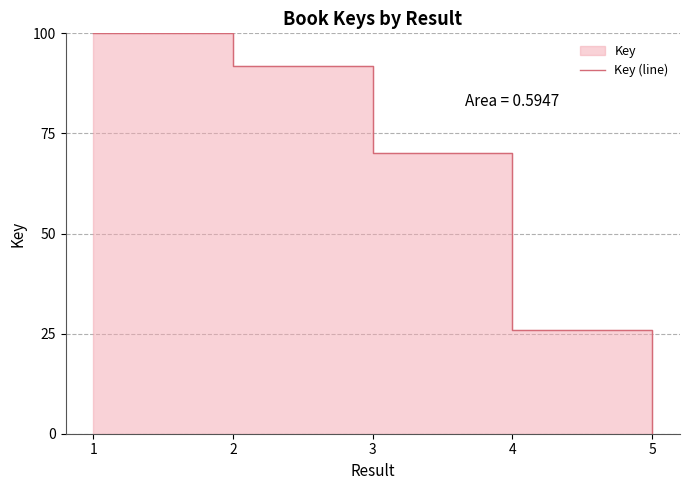

Between 2 and 3, which is larger?

2